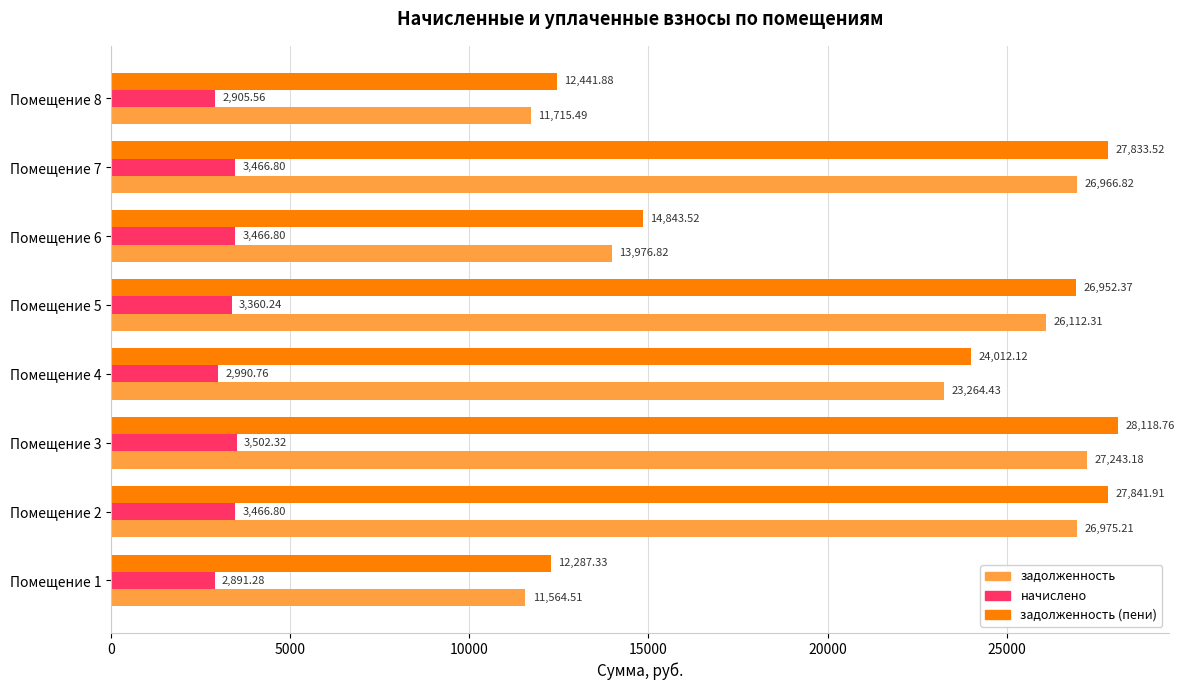

Which series has the widest spread of values?

задолженность (пени)